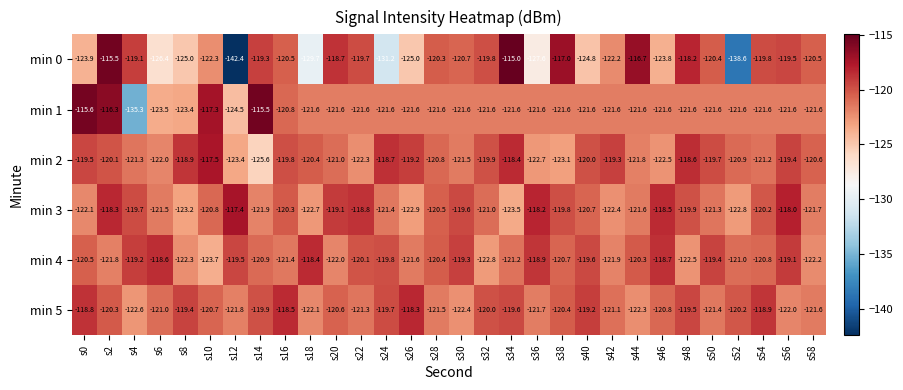

At which category does the chart reach its peak across all series?

s34